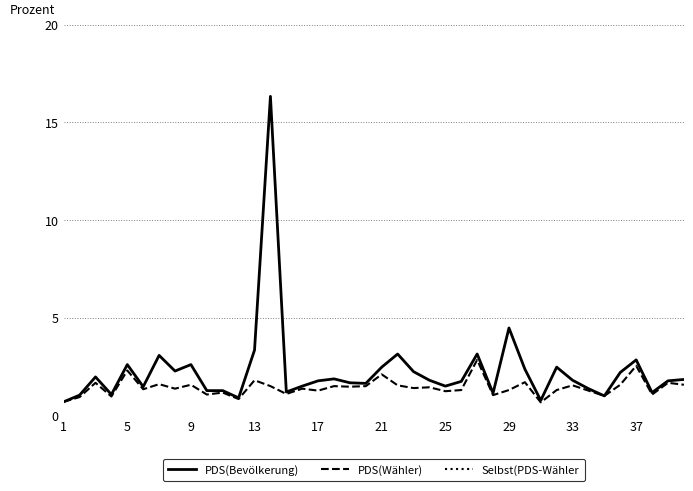

The value of PDS(Bevölkerung) at 17 is 0.9. True or false?

False